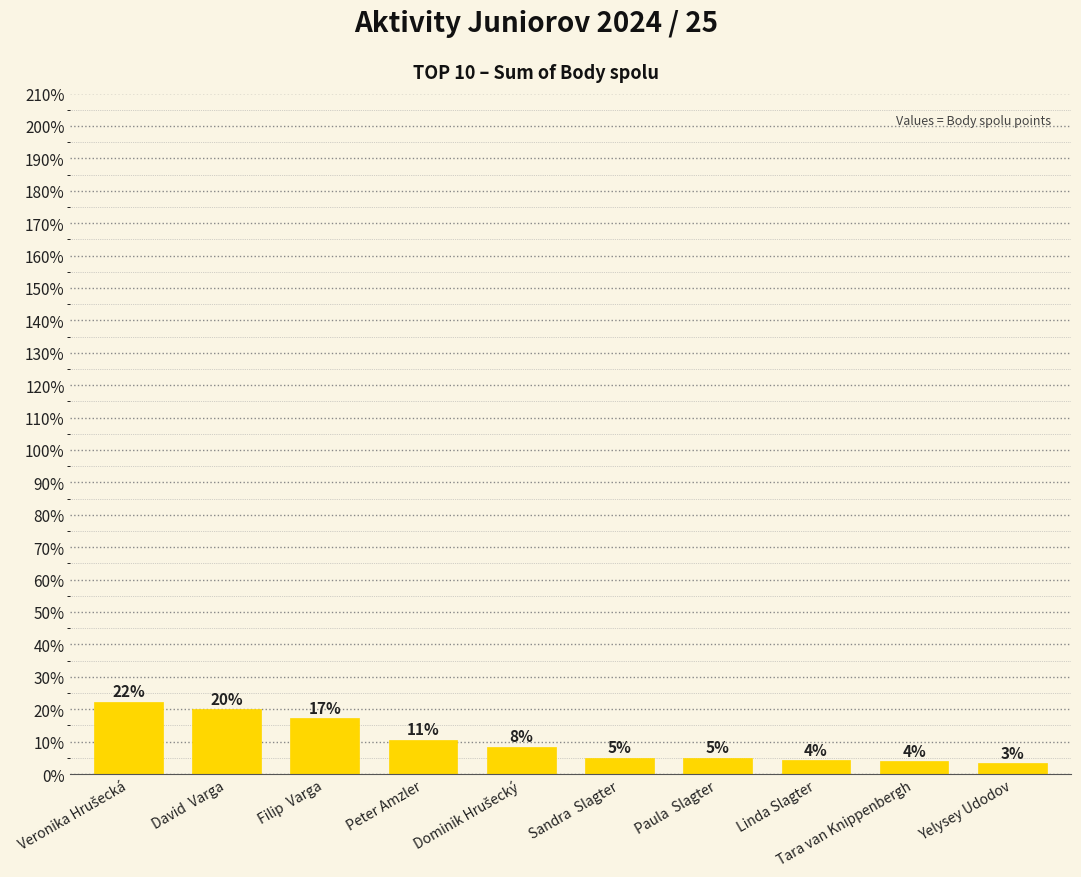

Are the bars horizontal?

No